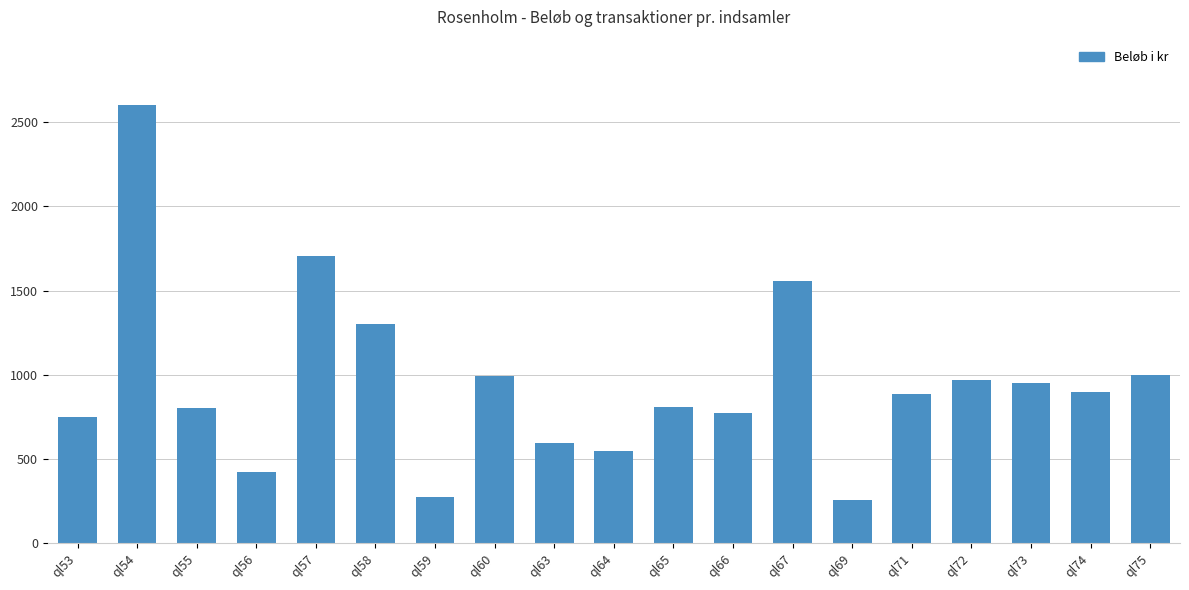

Approximately how many times larger is the value at ql71 compared to ql53?

1.2